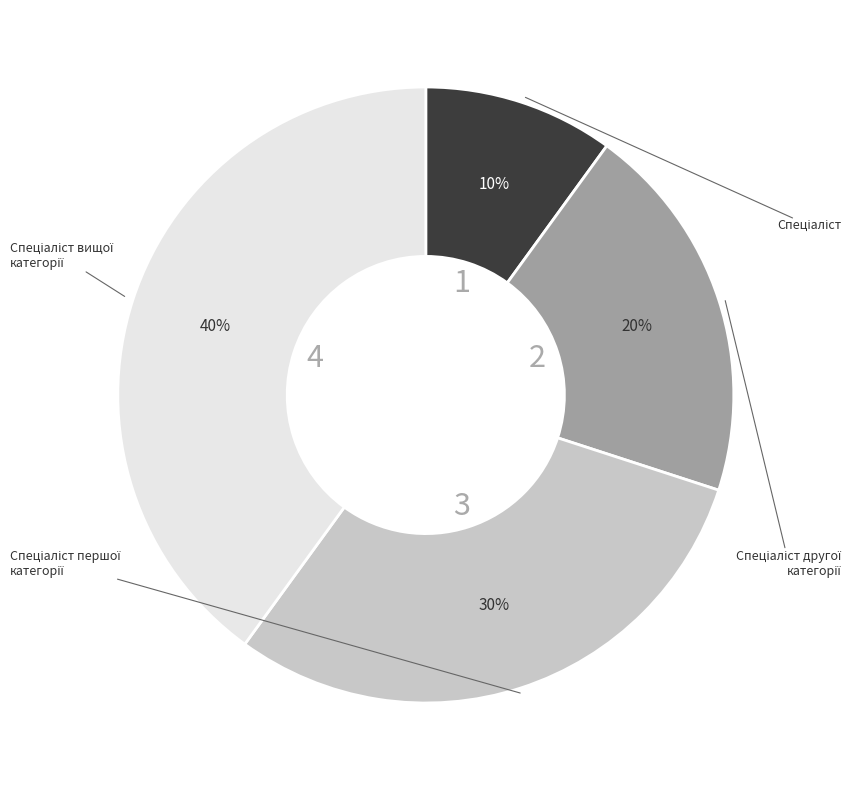

Is there any slice that represents more than half of the pie?

No